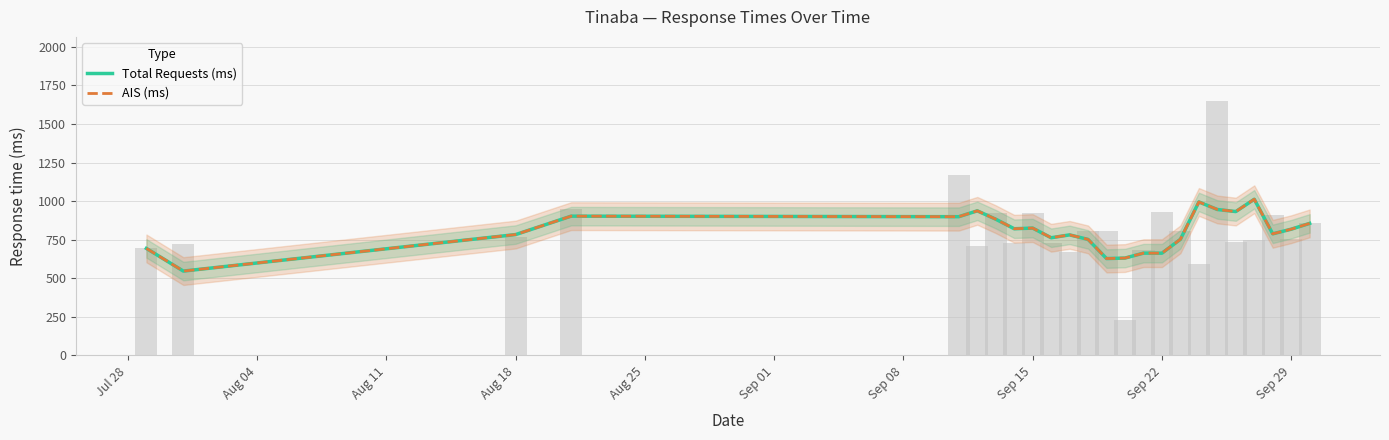

At how many categories does at least one series exceed 654?

21